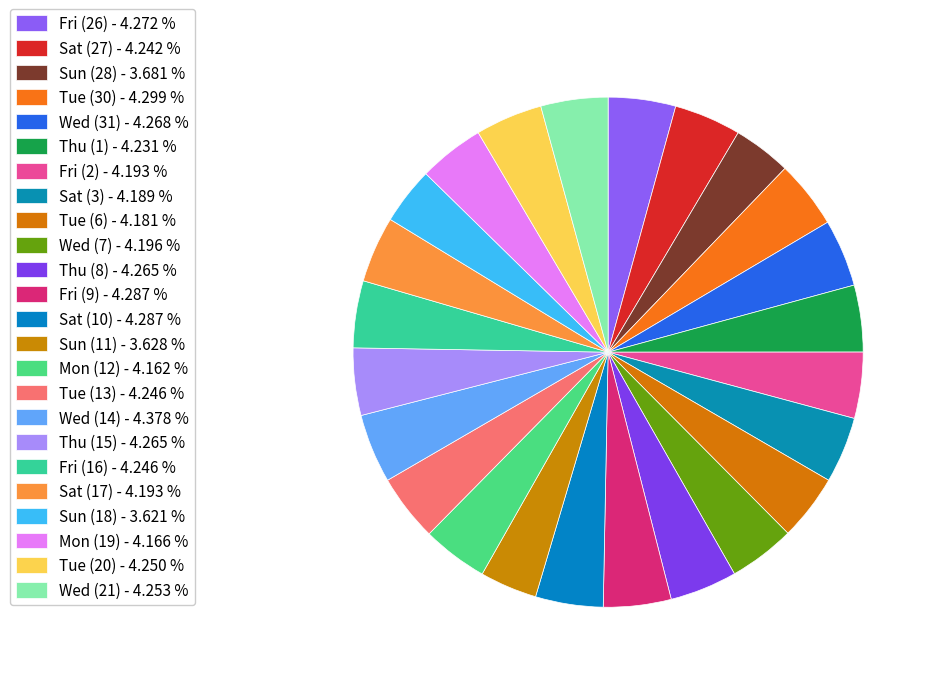

To the nearest percent, what is the difference between the largest and smallest slice percentages?

1%